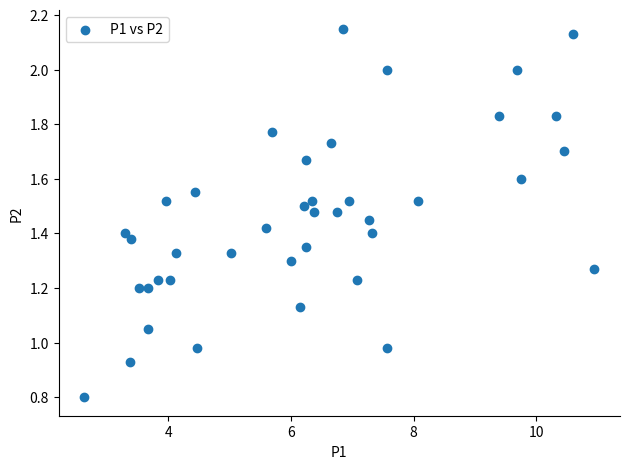

What is the range of X values (max minus min)?

8.3